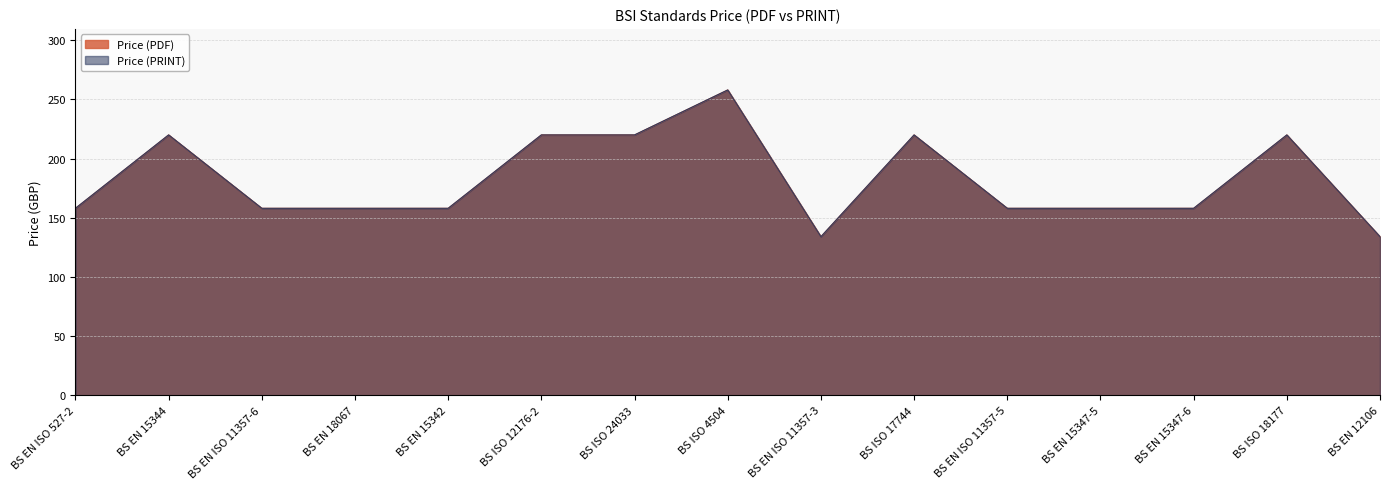

Where is Price (PRINT) nearest to the value 196?

BS EN 15344